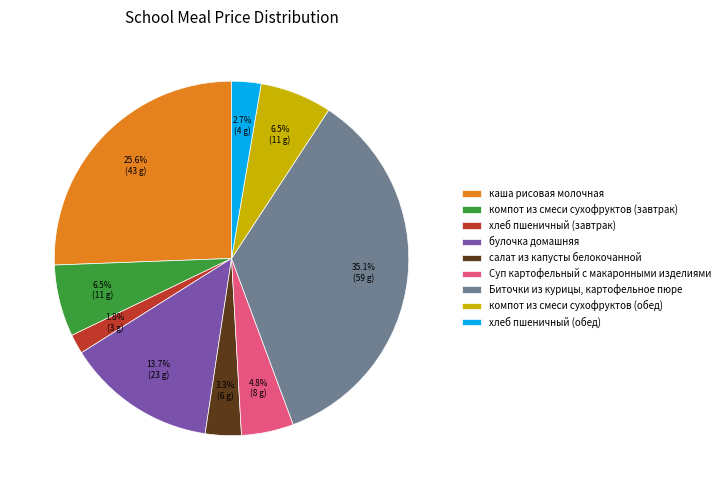

What percentage is the хлеб пшеничный (завтрак) slice, to the nearest percent?

2%